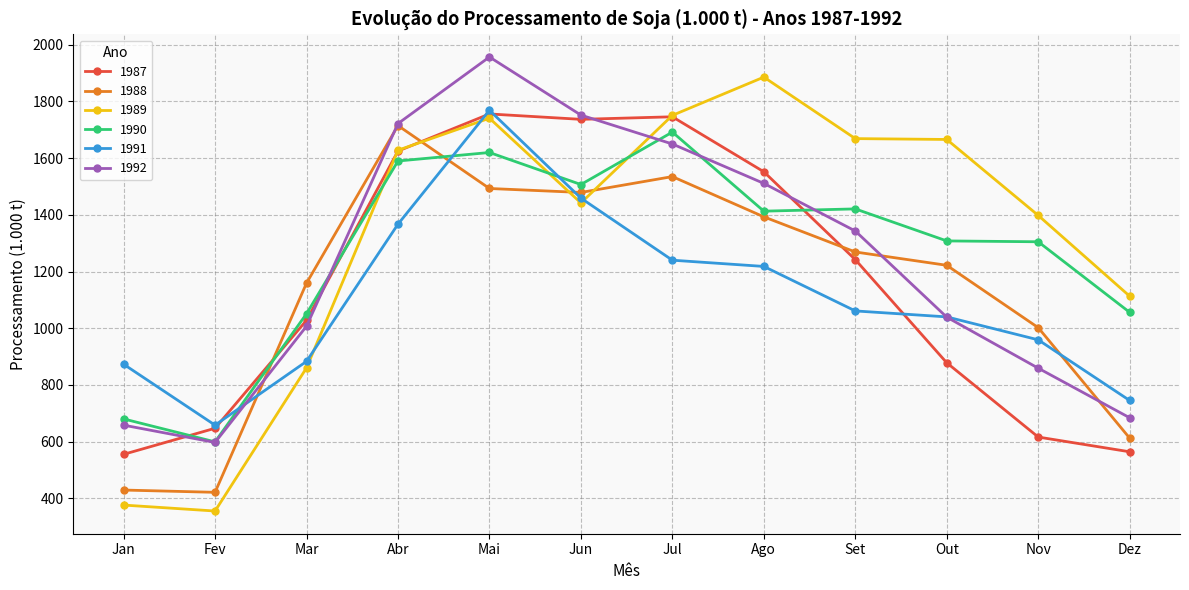

What is the total value across all series at Jul?

9614